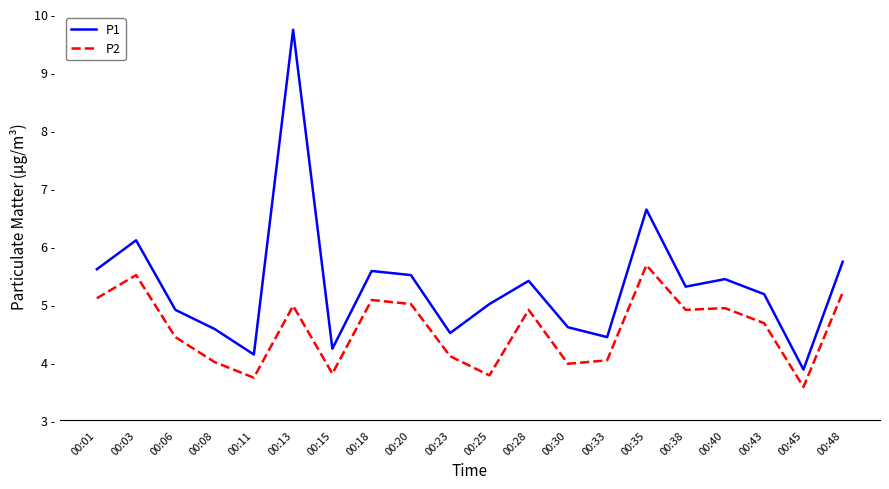

The value of P2 at 00:40 is 4.9. True or false?

True